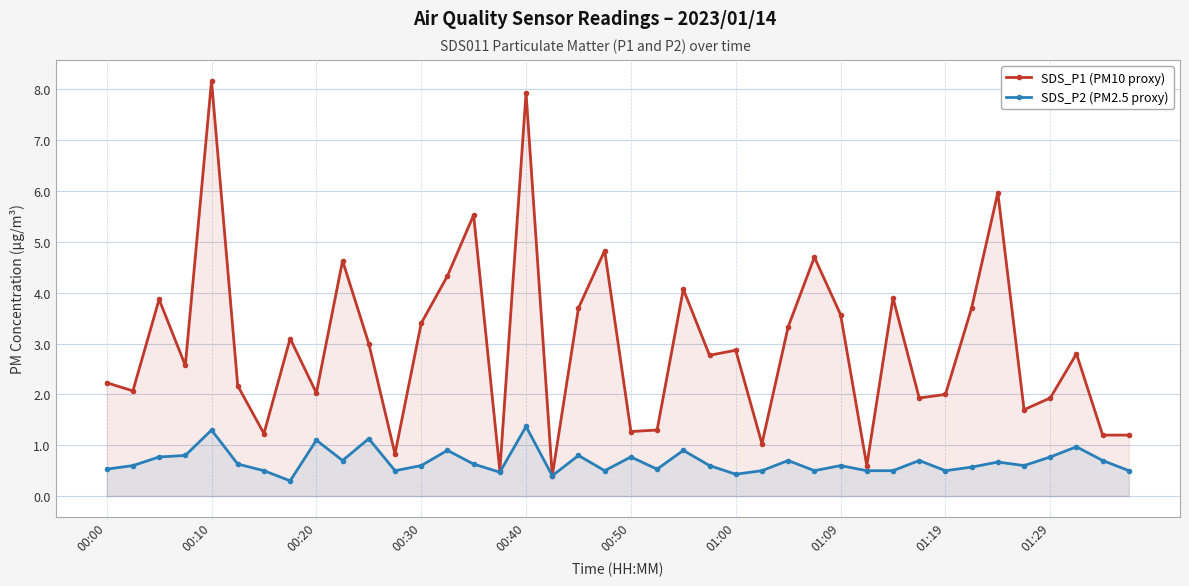

Rank the series by their maximum value, from highest to lowest.

SDS_P1 (PM10 proxy), SDS_P2 (PM2.5 proxy)